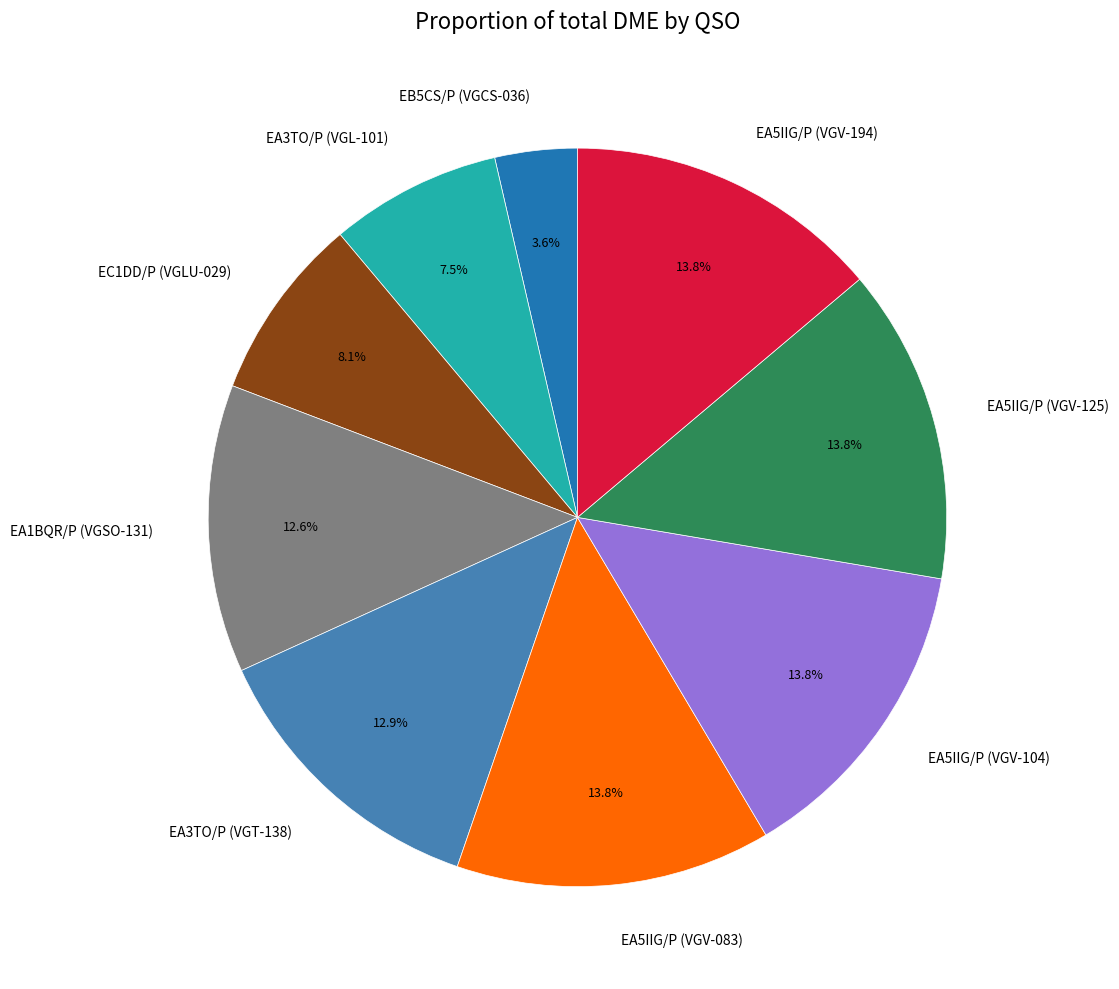

What percentage is the EC1DD/P (VGLU-029) slice, to the nearest percent?

8%